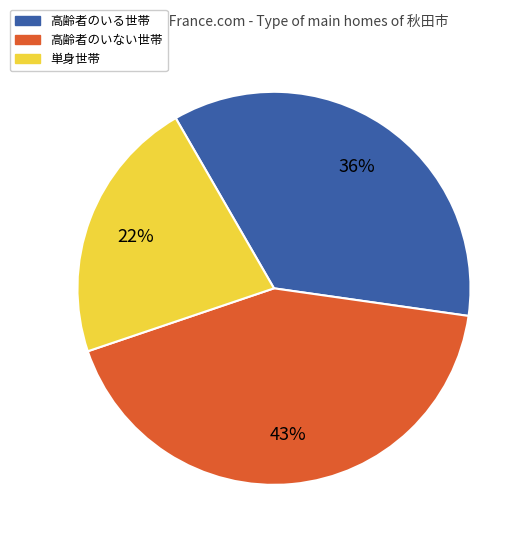

To the nearest percent, what is the difference between the largest and smallest slice percentages?

21%